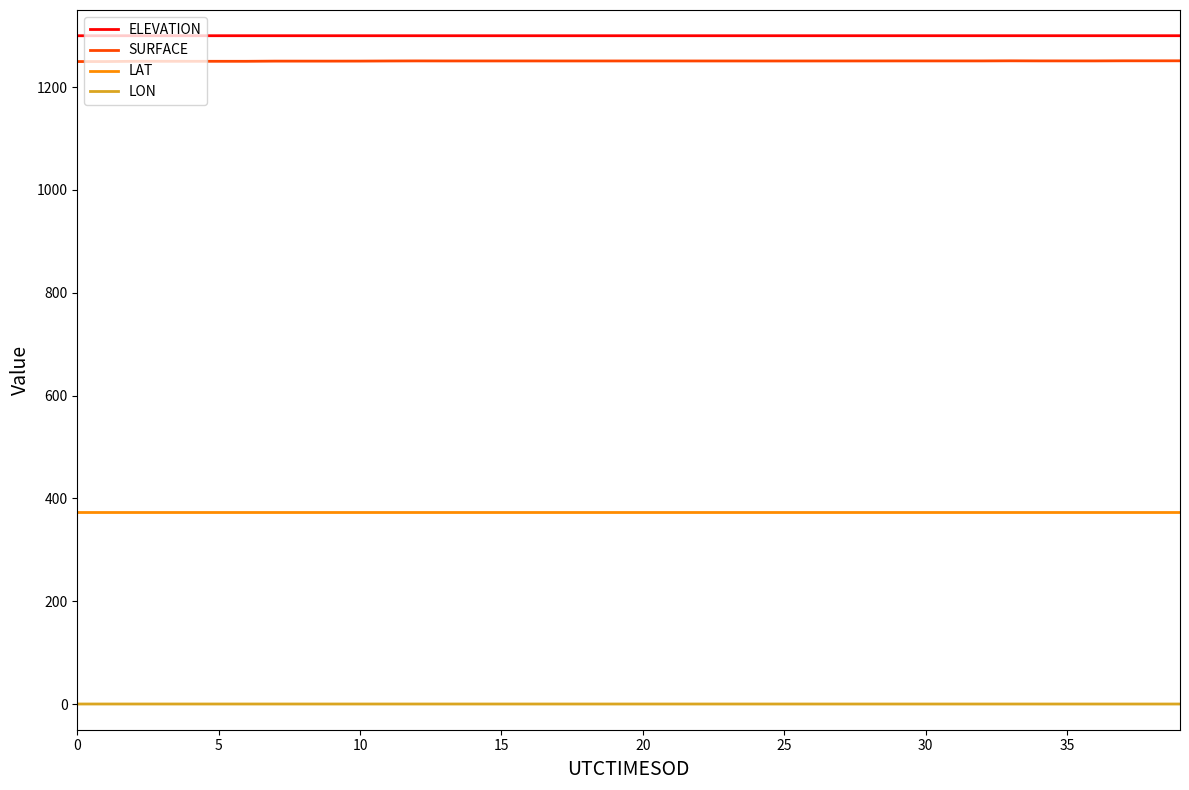

How many lines are shown in the chart?

4